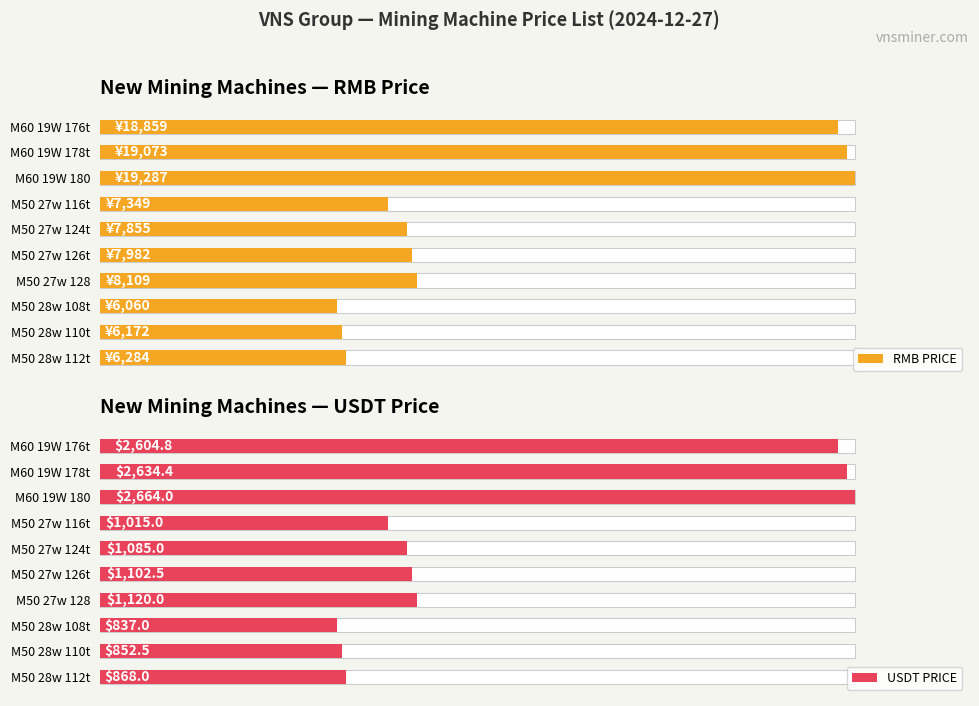

Rank the series by their maximum value, from highest to lowest.

RMB PRICE, USDT PRICE